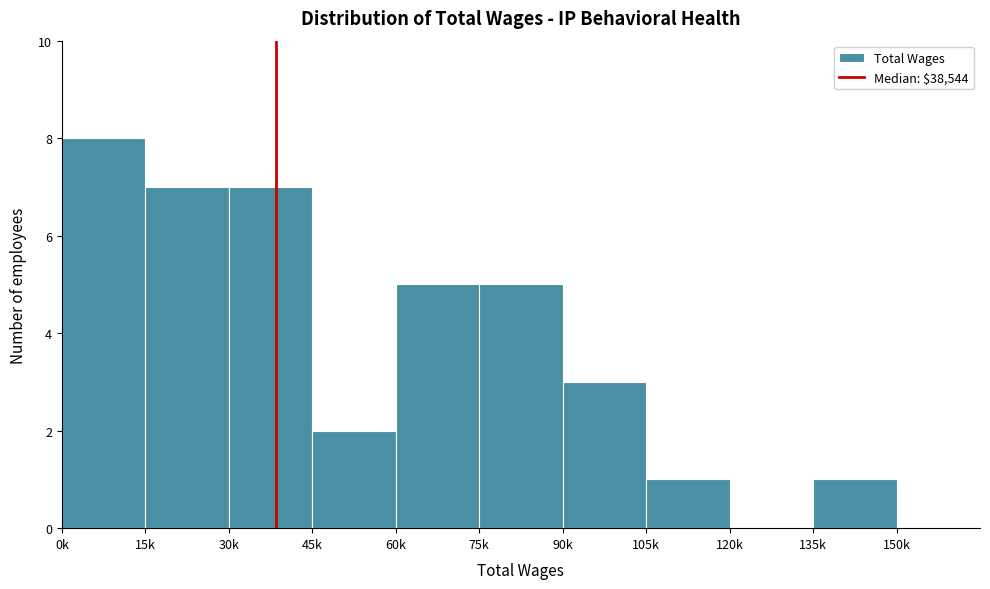

Reading left to right, transcribe all the data shown in this chart.

0k=8	15k=7	30k=7	45k=2	60k=5	75k=5	90k=3	105k=1	120k=0	135k=1